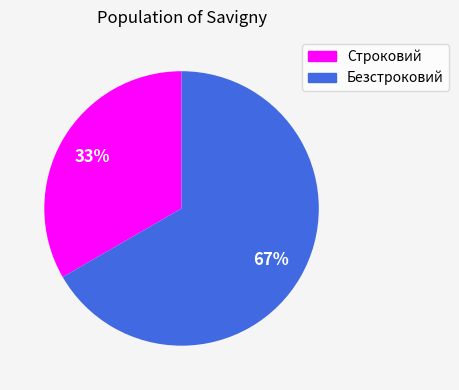

What percentage is the Безстроковий slice, to the nearest percent?

67%